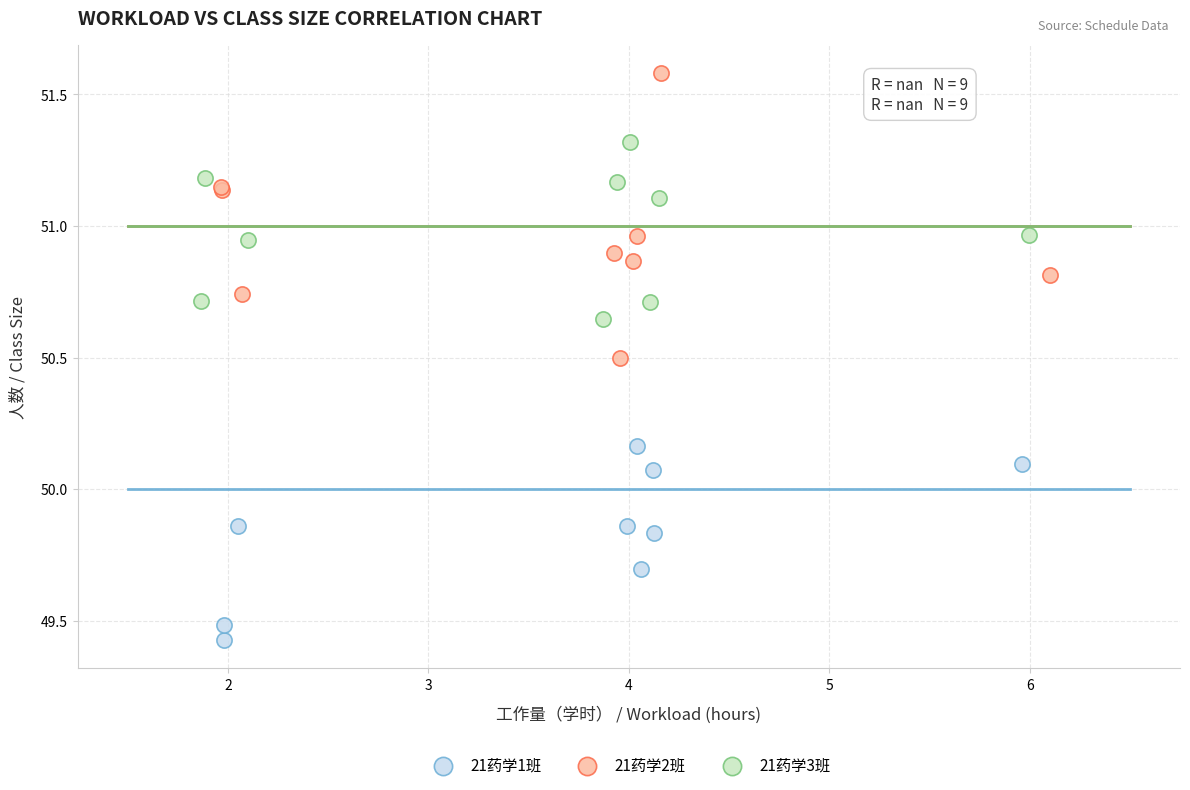

Which series contains the highest Y value?

21药学2班